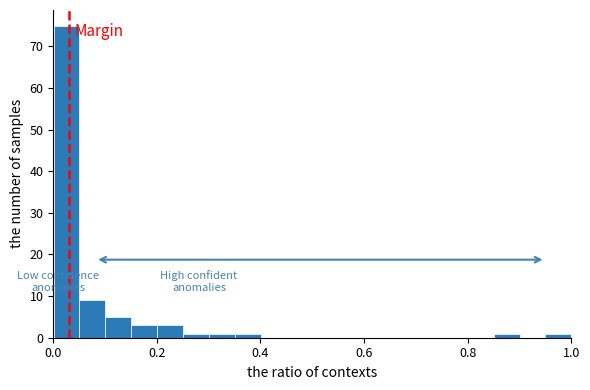

Read against the x-axis, roughly where is the centre of the tallest bar?

0.02